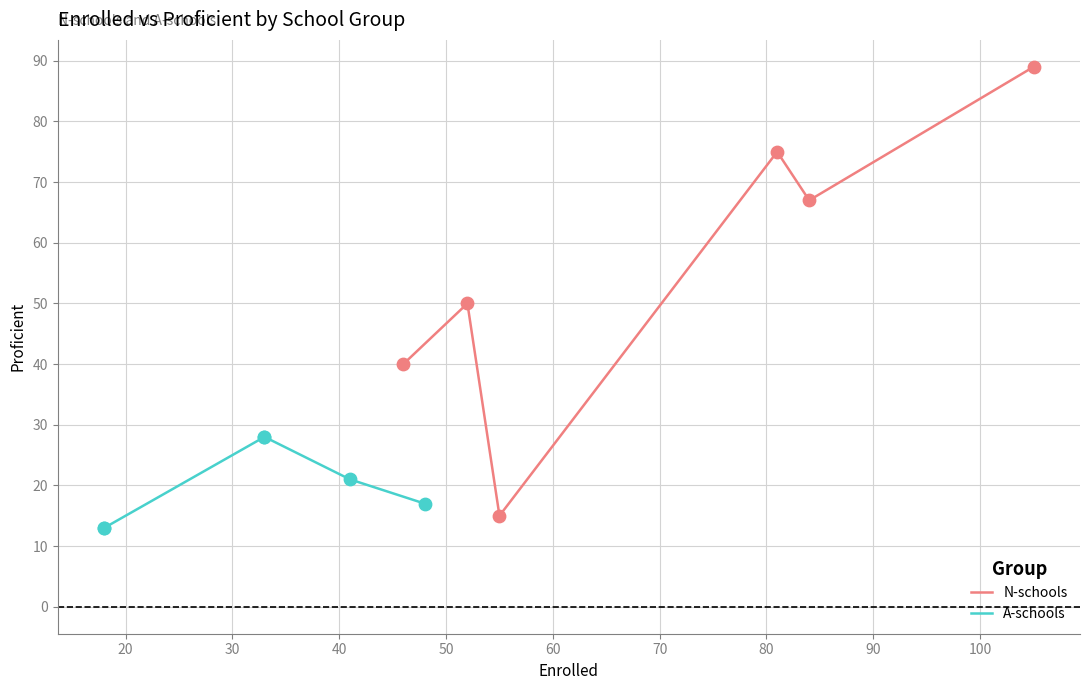

What are all the series names shown in the legend?

N-schools, A-schools